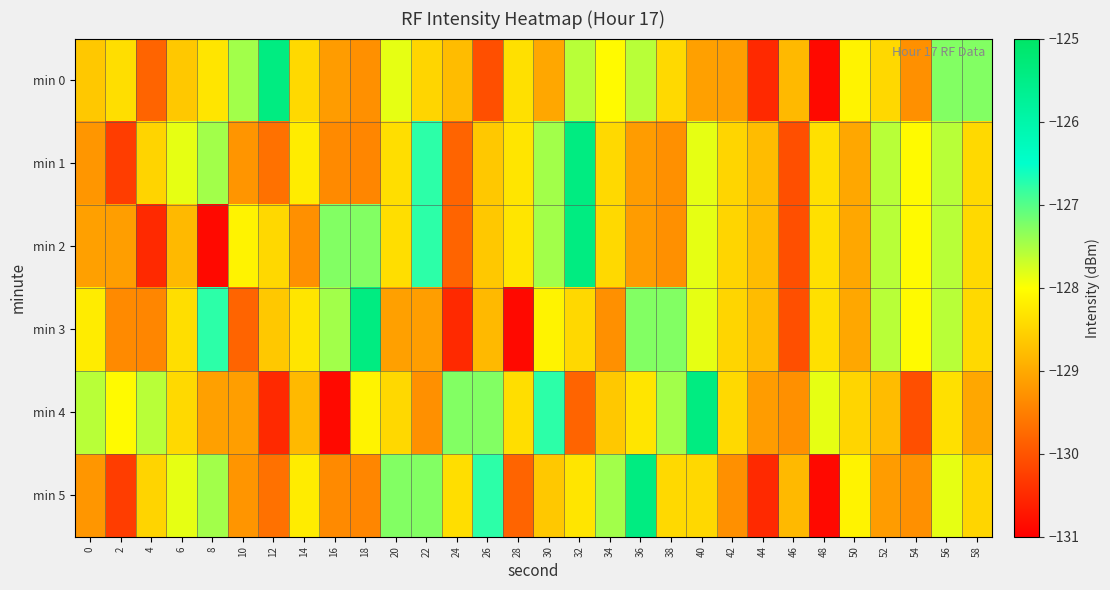

Count the number of categories in the chart.

30